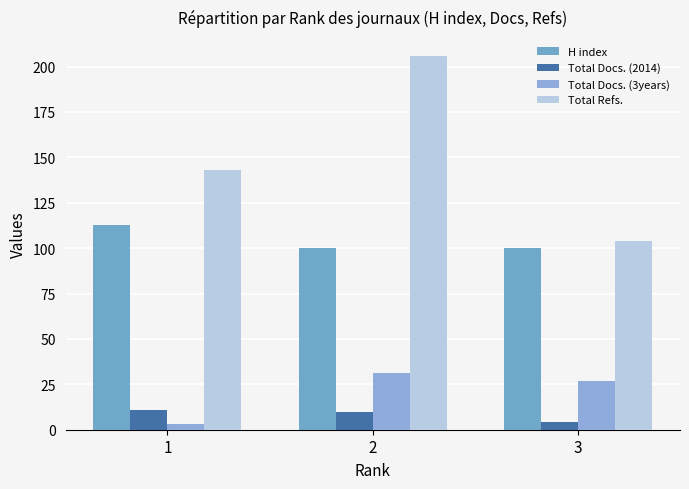

Read the Total Docs. (3years) value at 1, to the nearest 5.

5